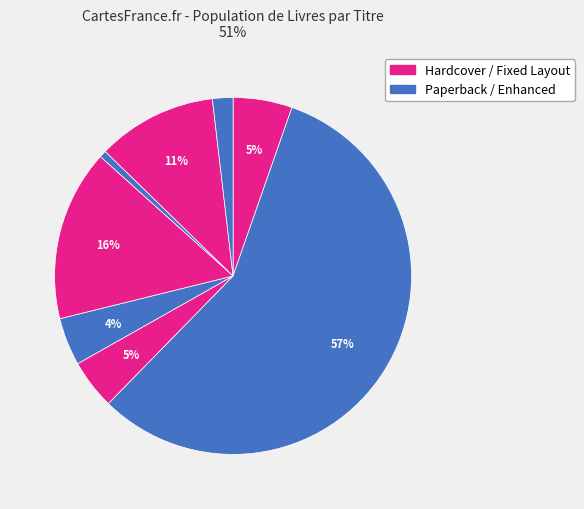

Count the number of slices in the pie.

8